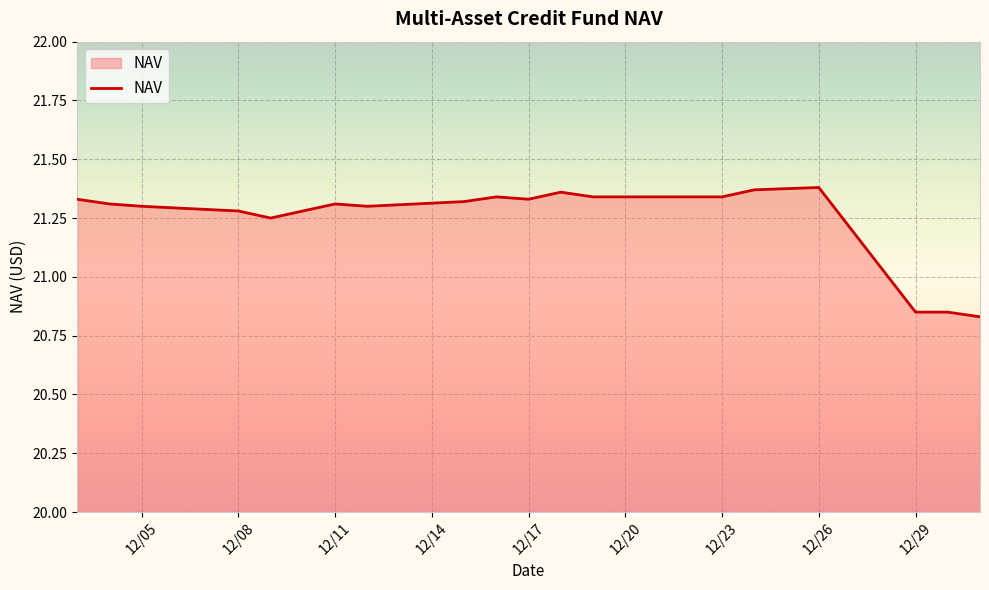

What is the smallest value displayed?

20.8